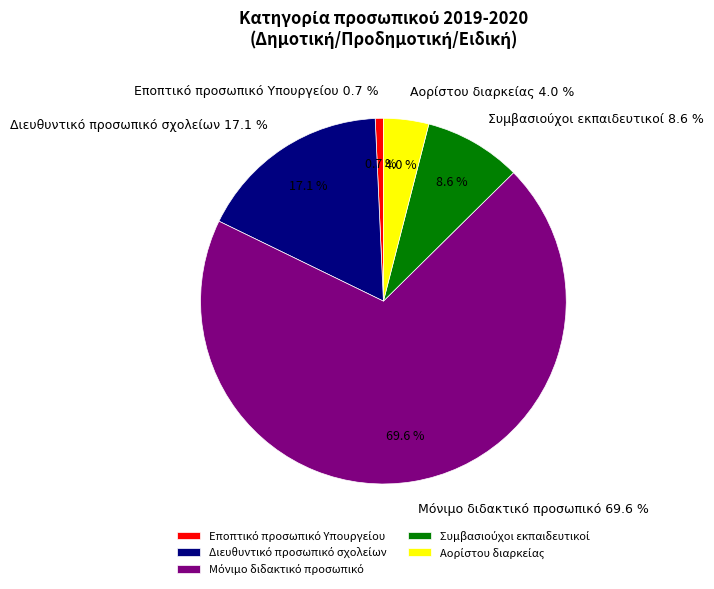

What is the majority slice?

Μόνιμο διδακτικό προσωπικό